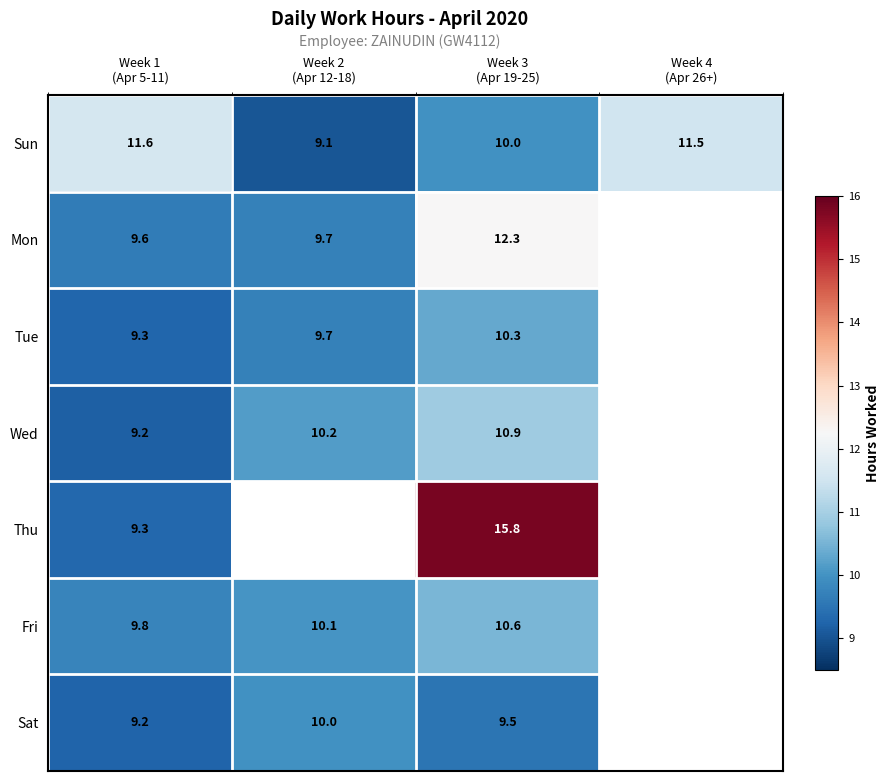

True or false: Fri has a value of 15.6 at Week 3 (Apr 19-25).

False